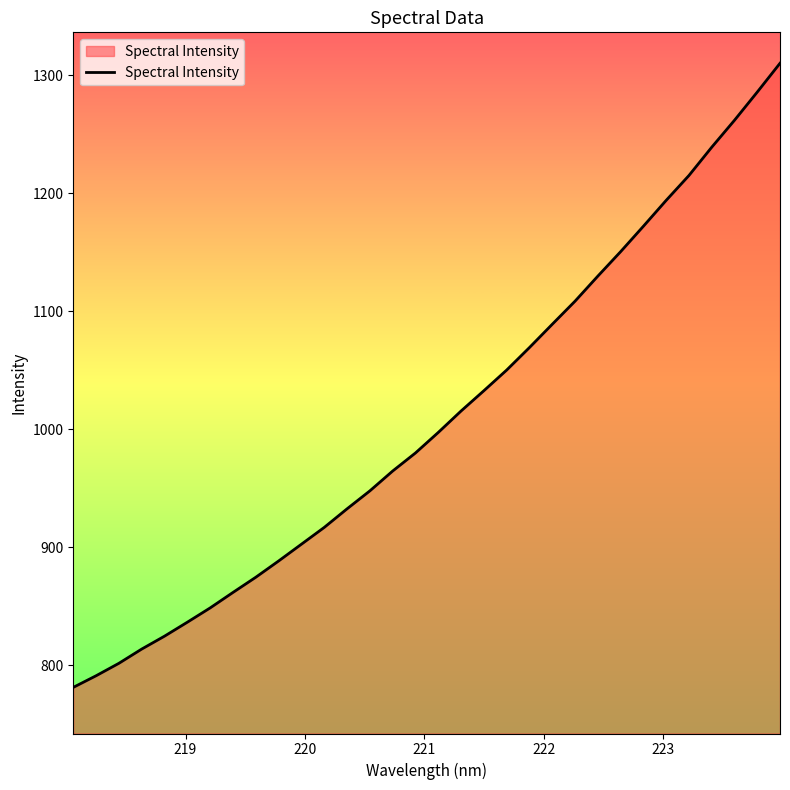

What is the maximum value shown in the chart?

1310.1